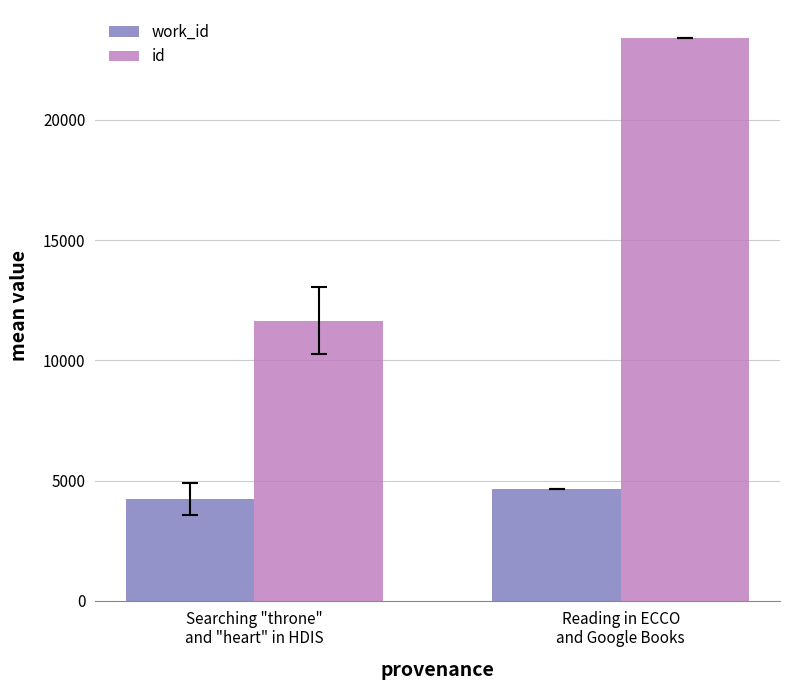

What is the value of the work_id bar at the 1st from the left?

4238.0